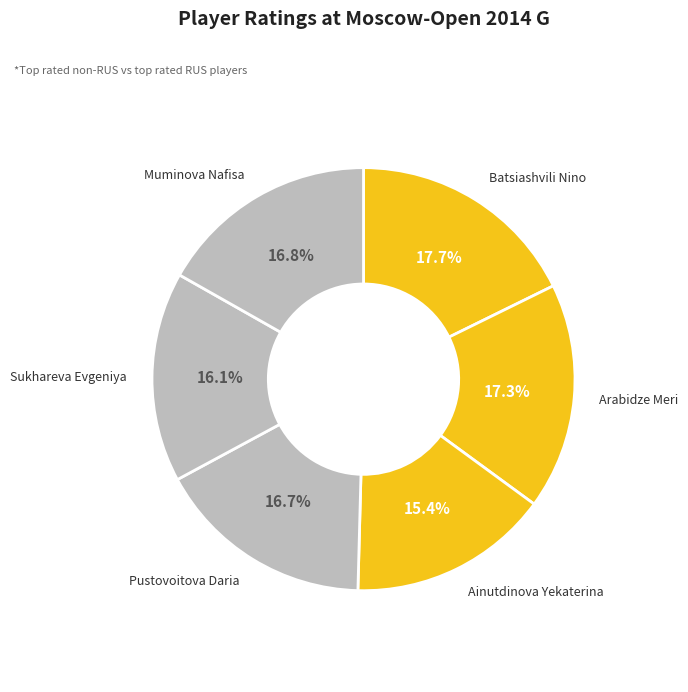

How many slices are in this pie chart?

6